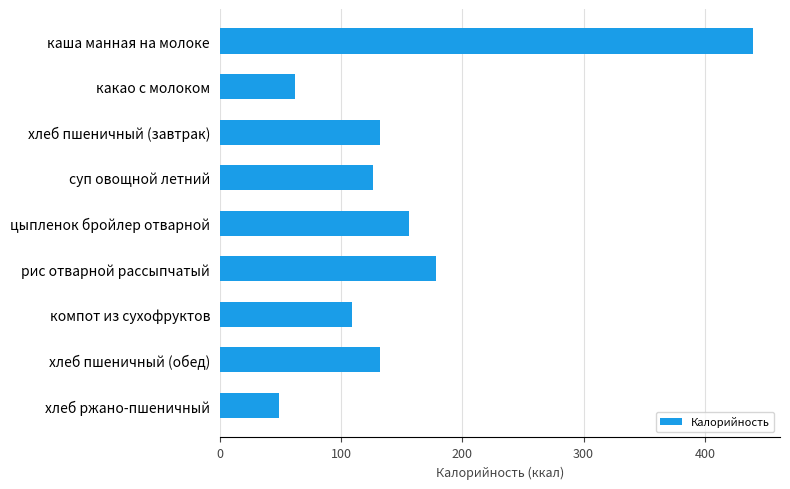

What is the difference between the second highest and second lowest values?

116.0